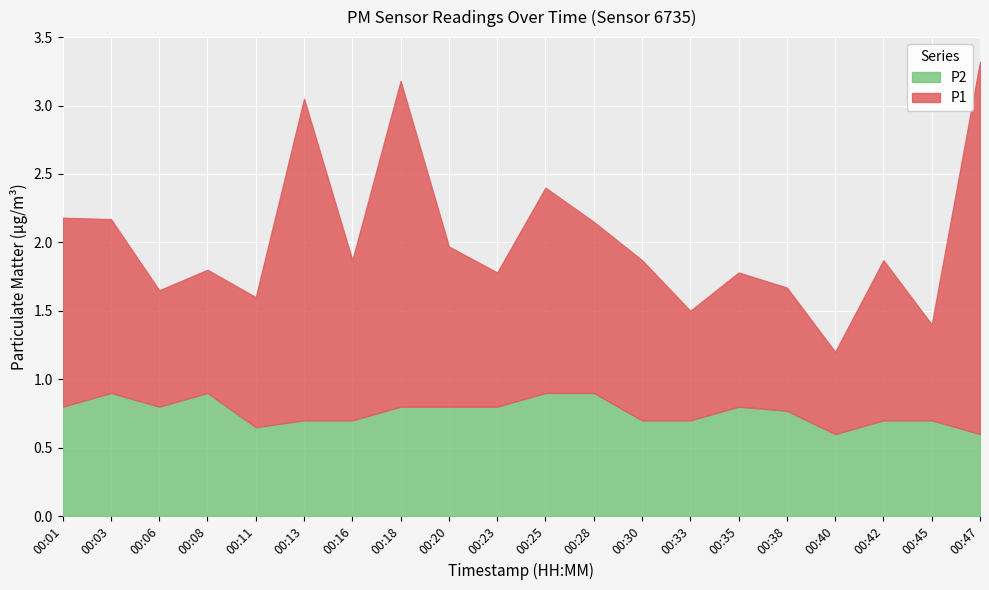

What is the total value across all series at 00:30?

1.9